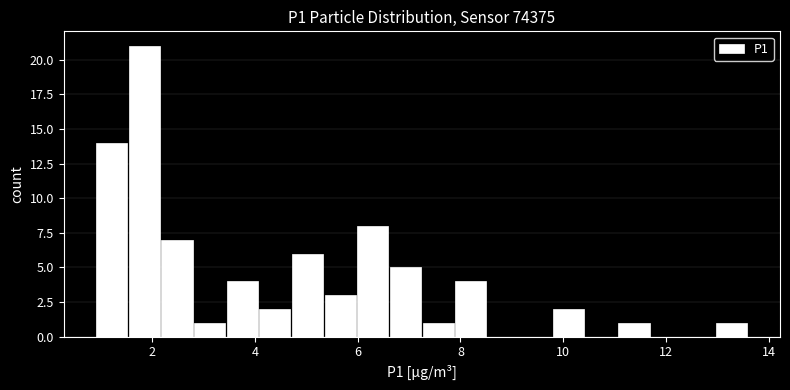

Read against the x-axis, roughly where is the centre of the tallest bar?

1.8